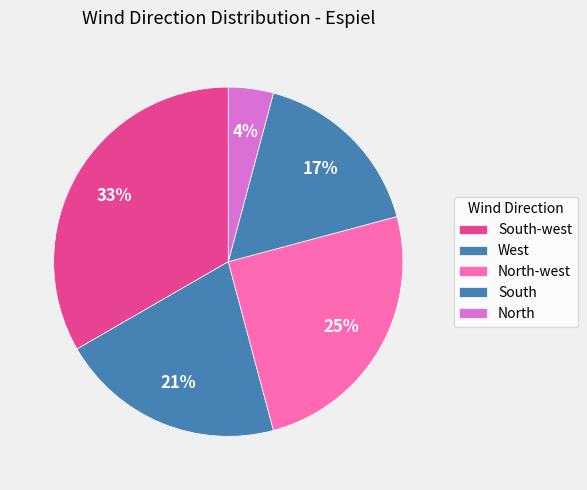

Rank the categories by value from highest to lowest.

South-west, North-west, West, South, North